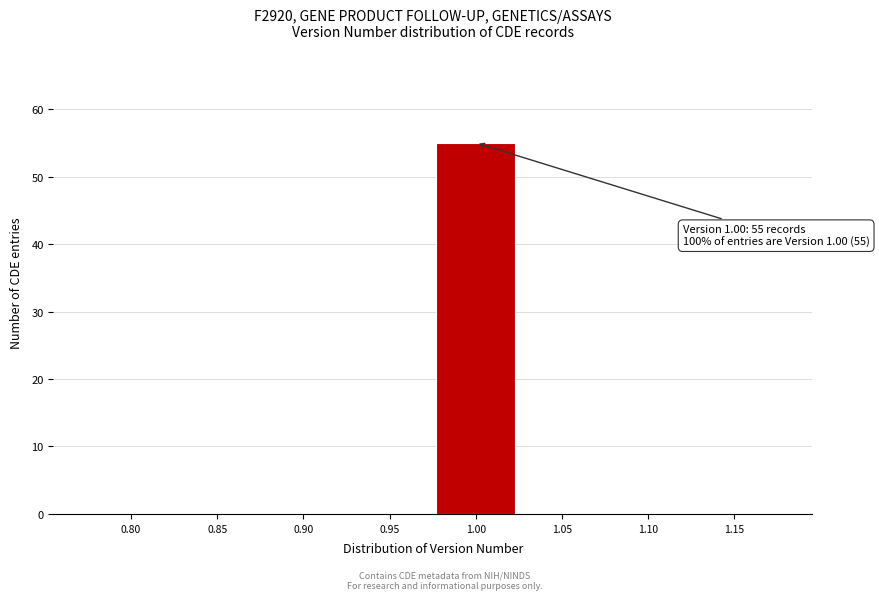

Reading right to left, list all the values displayed in this chart.

1.15=0	1.10=0	1.05=0	1.00=55	0.95=0	0.90=0	0.85=0	0.80=0